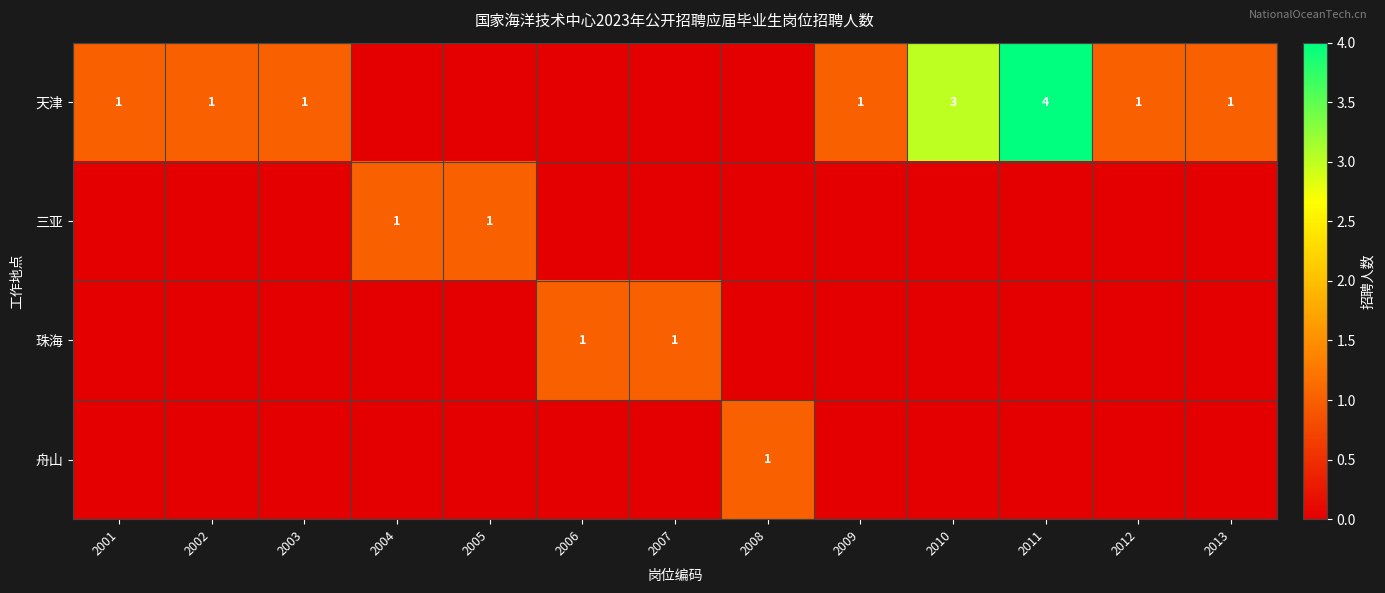

True or false: 天津 has a value of 4 at 2011.

True